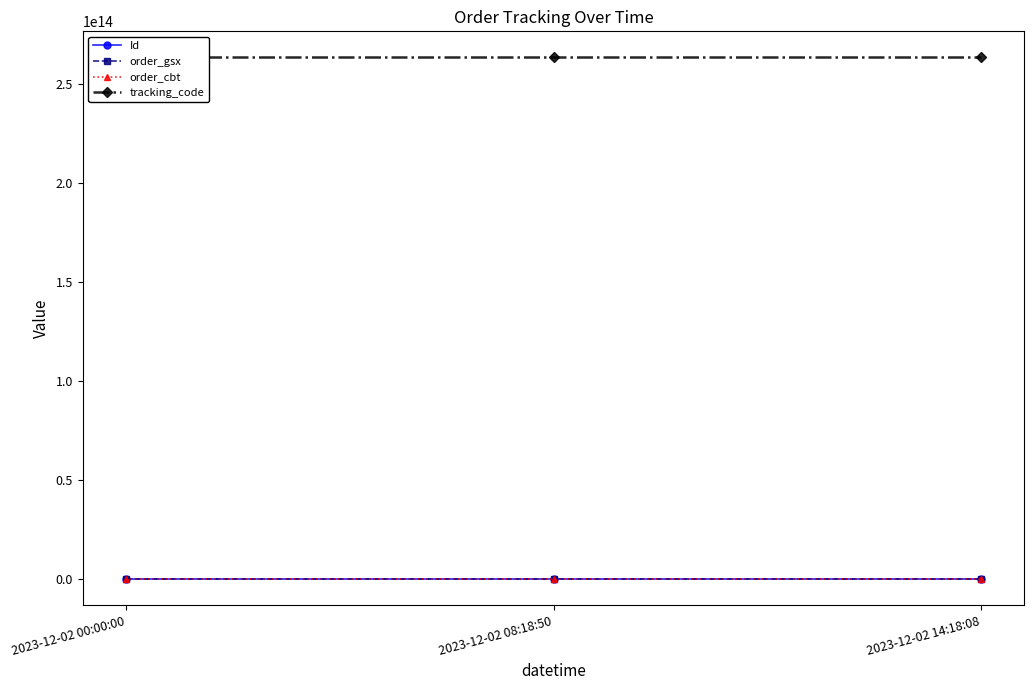

Where is tracking_code nearest to the value 263178312564540?

2023-12-02 00:00:00